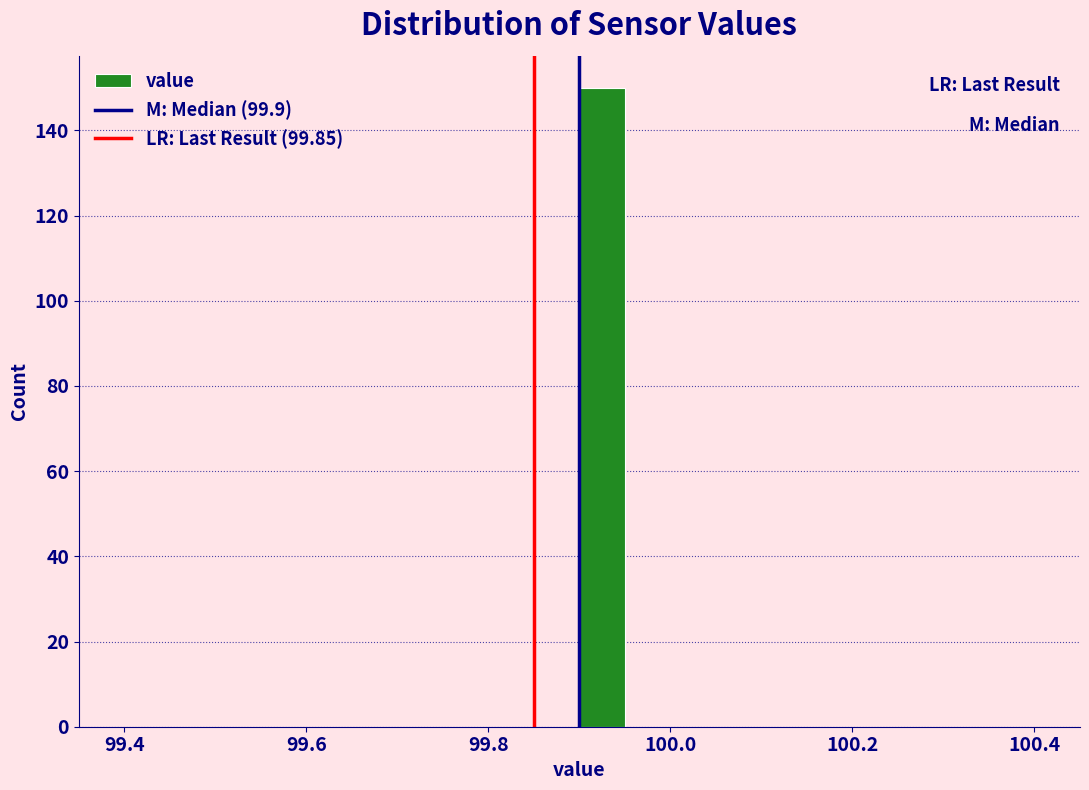

Around what value on the x-axis is the tallest bar? Give the approximate position of its centre, as read against the axis.

99.92